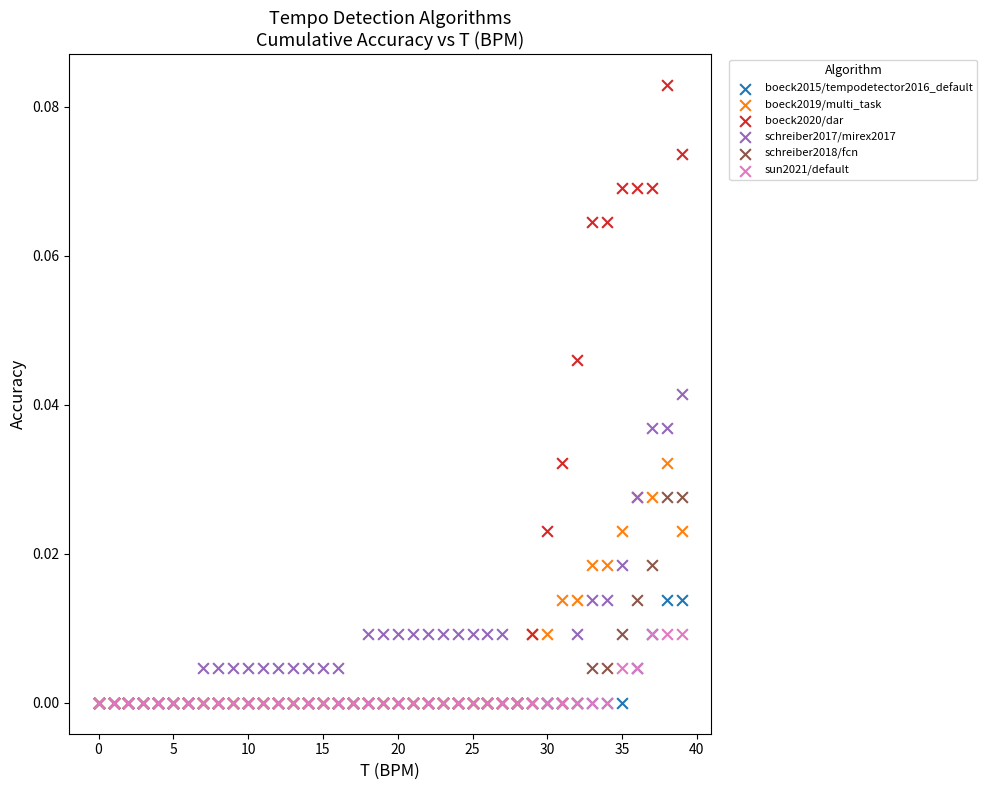

Which series has the widest spread of Y values?

boeck2020/dar